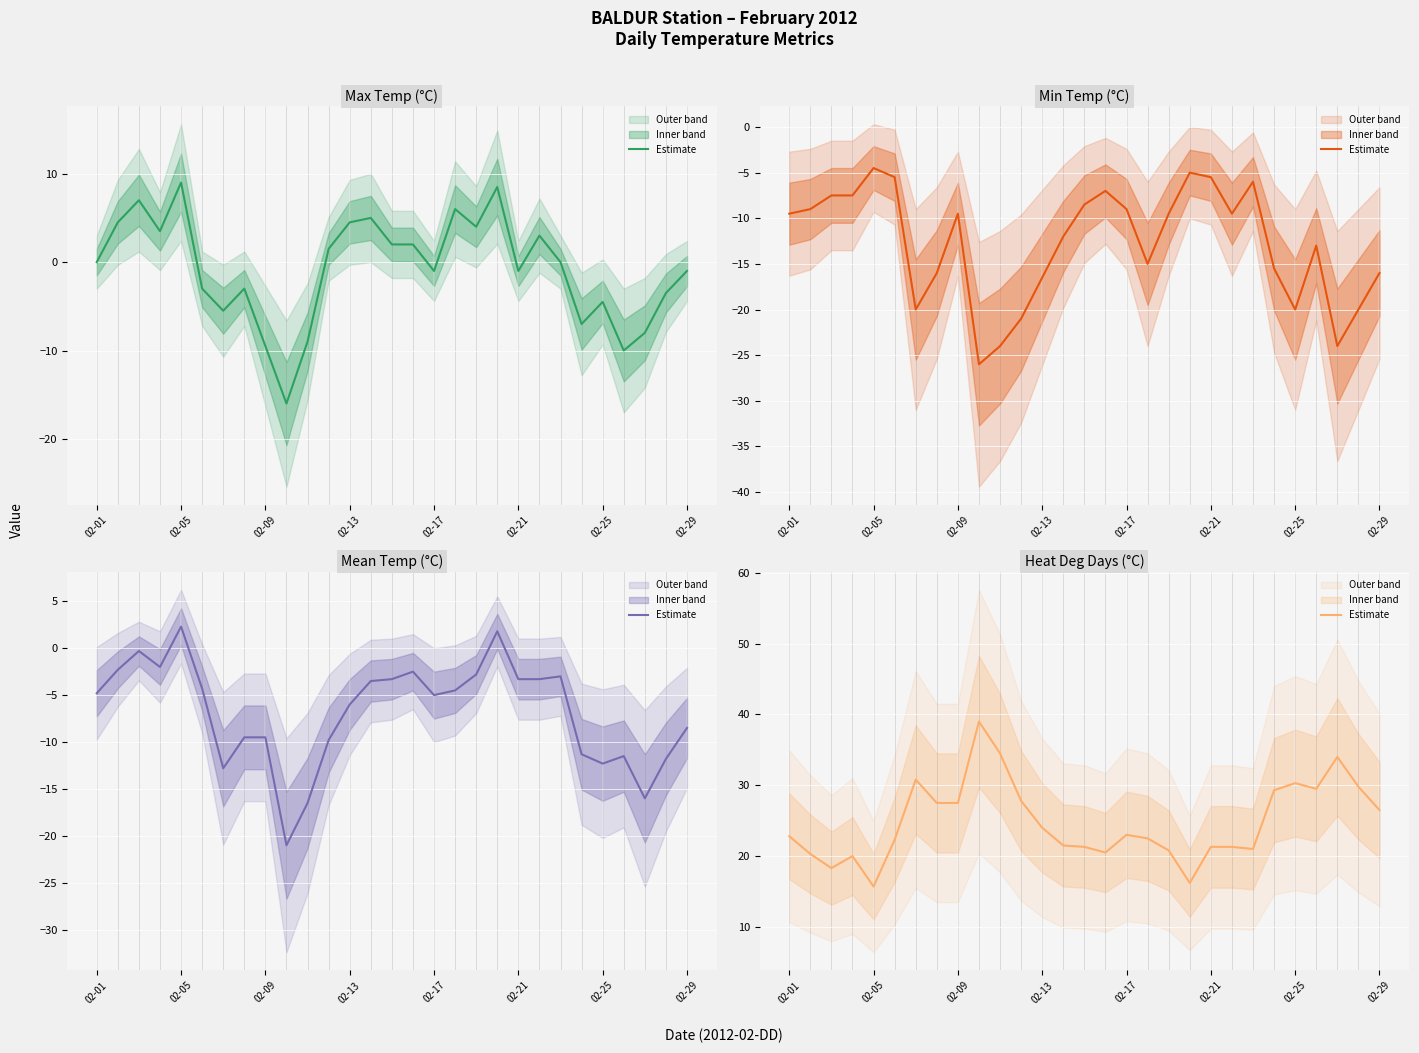

What is the total value across all series at 02-29?

-1.0